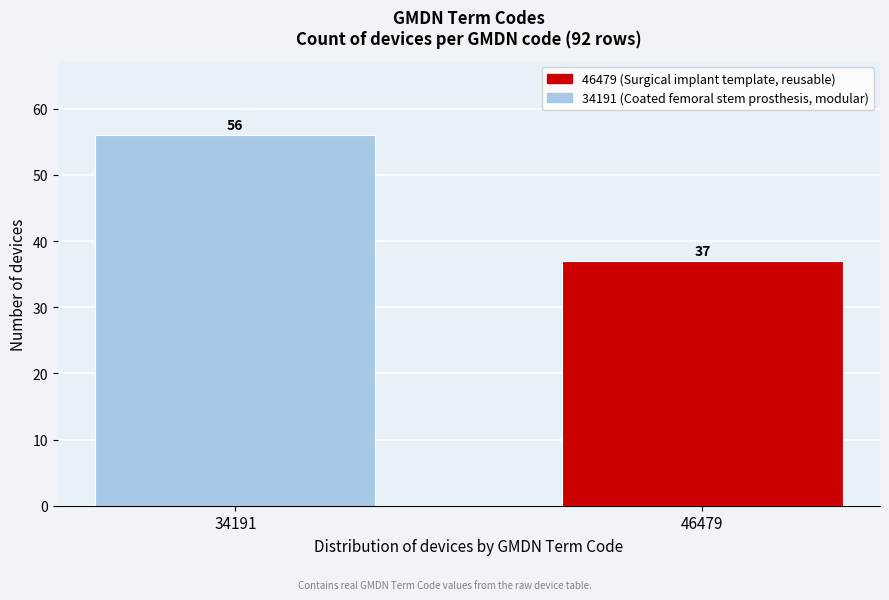

Reading left to right, extract all data points from this chart.

34191=56	46479=37